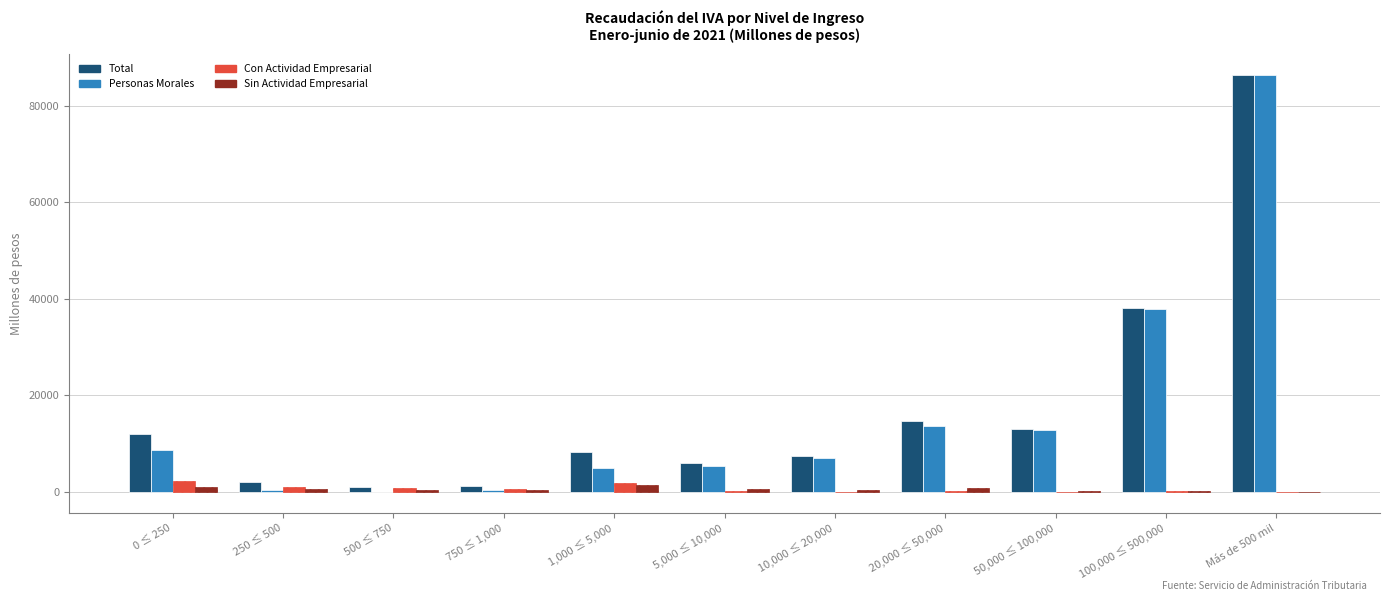

Are the bars horizontal?

No